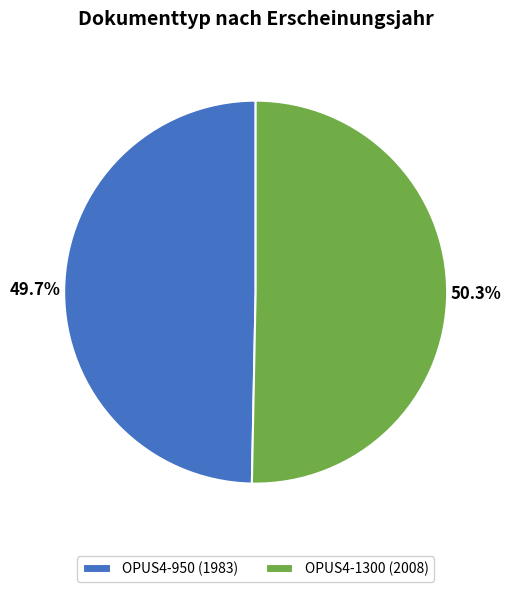

To the nearest percent, what is the combined percentage of OPUS4-950 and OPUS4-1300?

100%